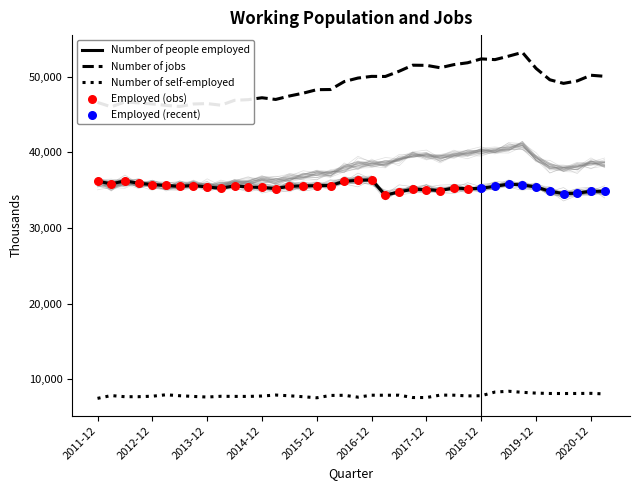

What is the total value across all series at 2012-09-01?

90132.3